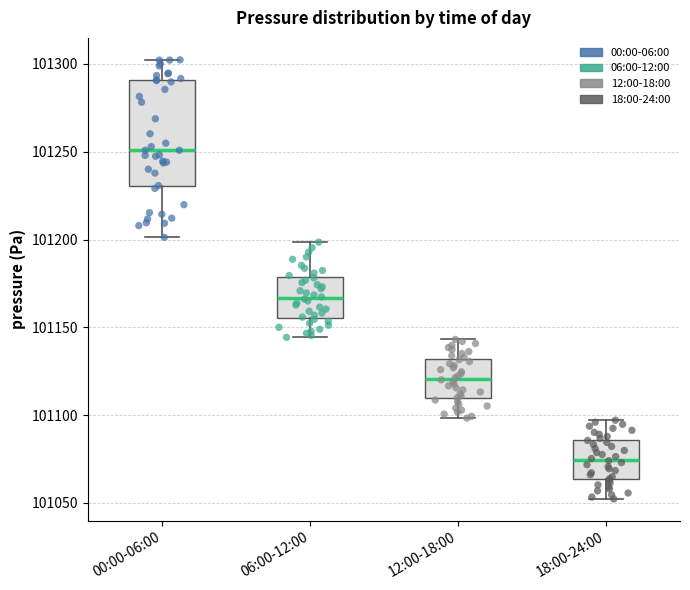

Reading left to right, transcribe this box plot: for each box, give where its median line is, the range the box spans, and where its two whiskers end, as read against the y-axis. The values are not printed on the chart, so give them approximately, as read against the axis.

00:00-06:00: median 101250, box 101230 to 101290, whiskers 101200 to 101300
06:00-12:00: median 101165, box 101155 to 101180, whiskers 101145 to 101200
12:00-18:00: median 101120, box 101110 to 101130, whiskers 101100 to 101145
18:00-24:00: median 101075, box 101065 to 101085, whiskers 101050 to 101095